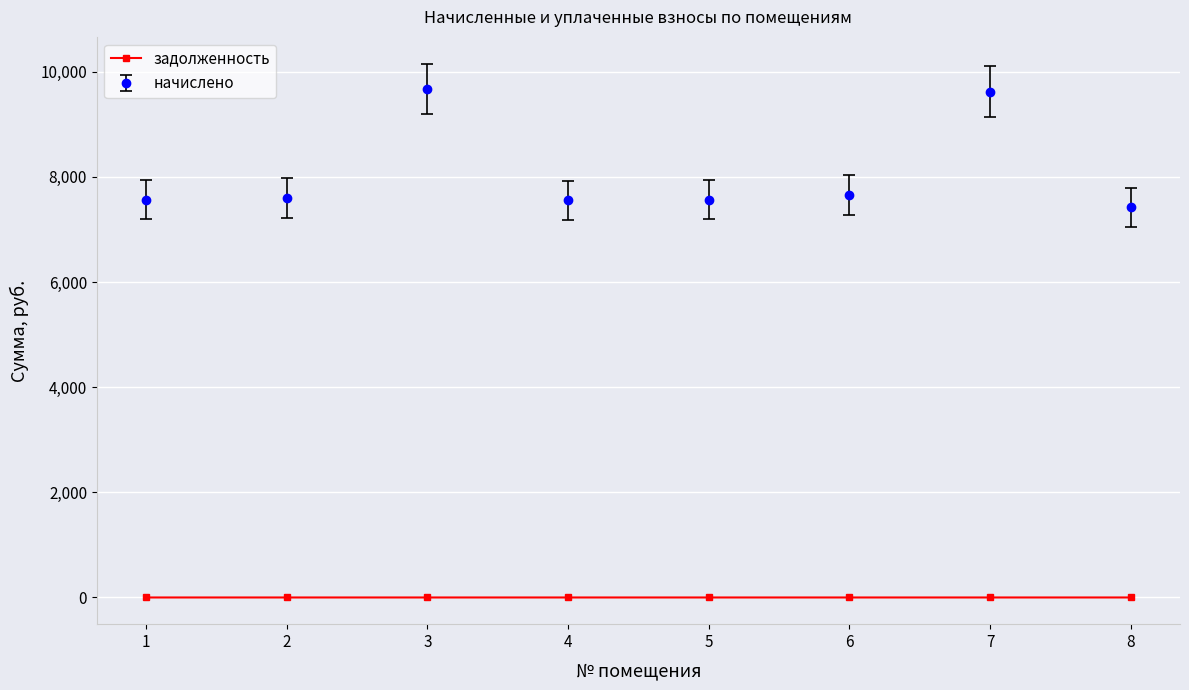

What is the difference between the highest and lowest values at 1?

7567.9